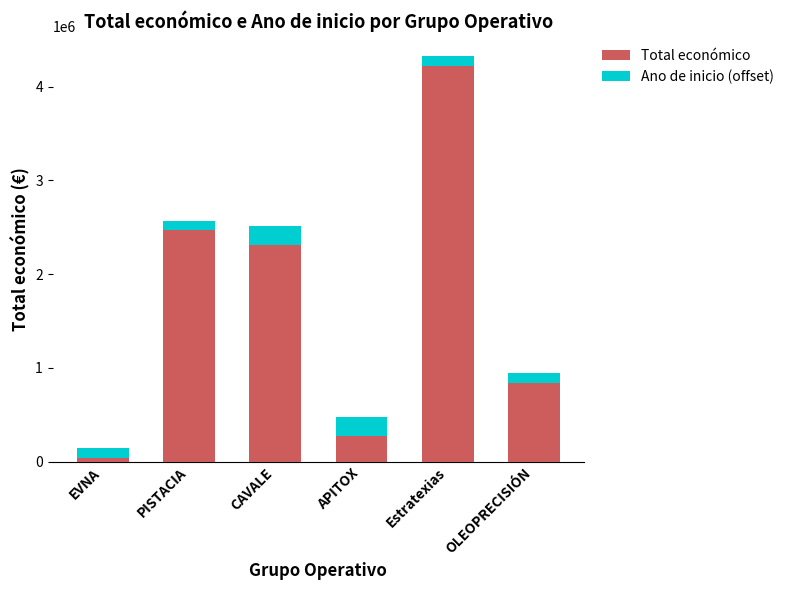

Is it true that Total económico equals 3301376 at PISTACIA?

False